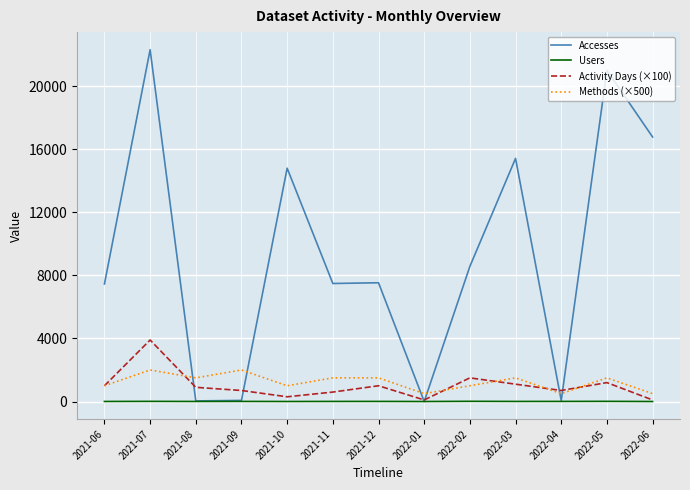

What is the difference between the maximum and minimum values in the Methods (×500) series?

1500